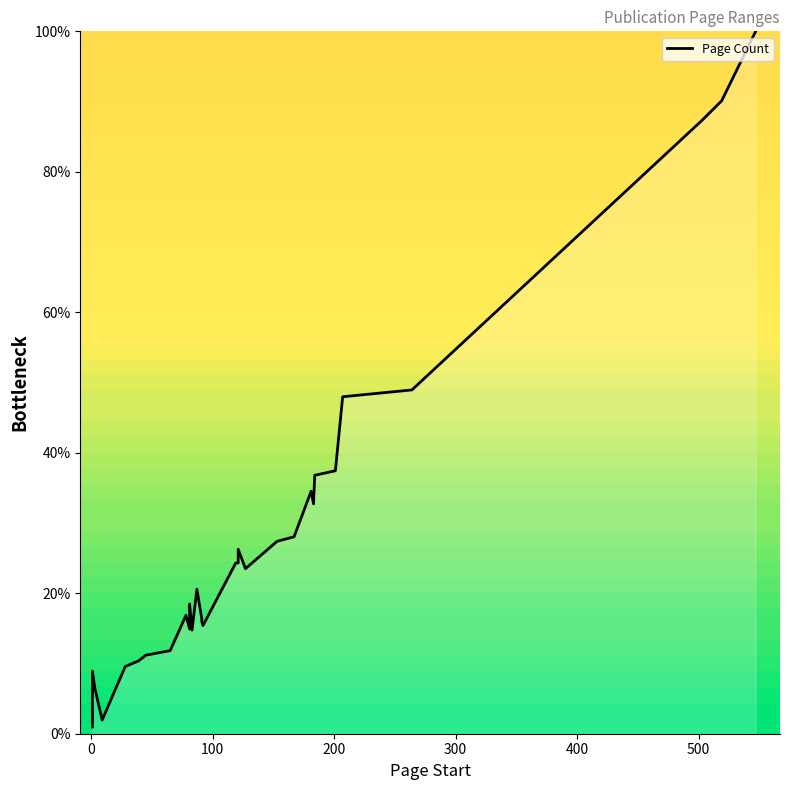

True or false: the data shows 2.8 at 100.

False